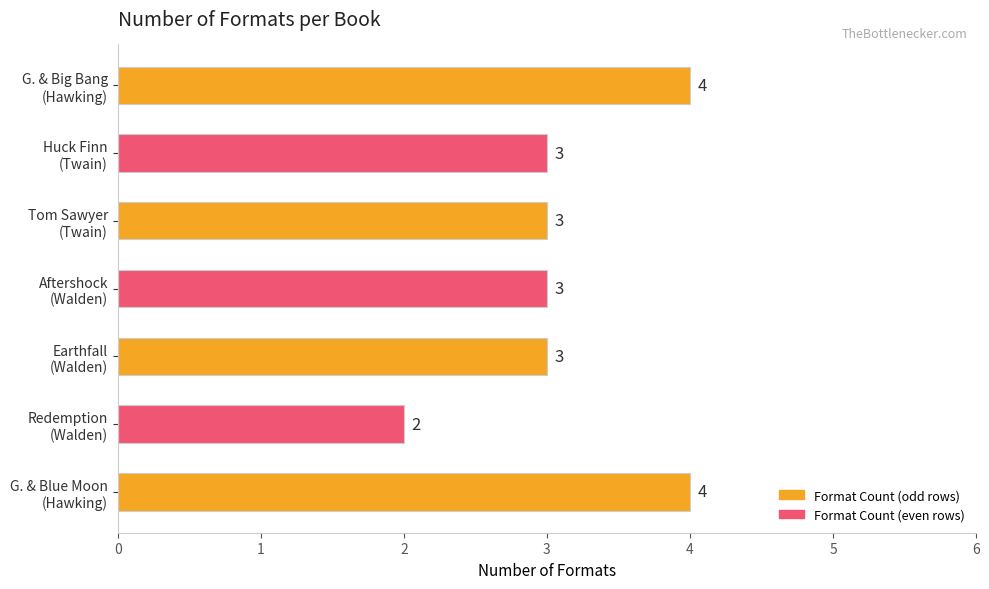

What is the sum of all values?

22